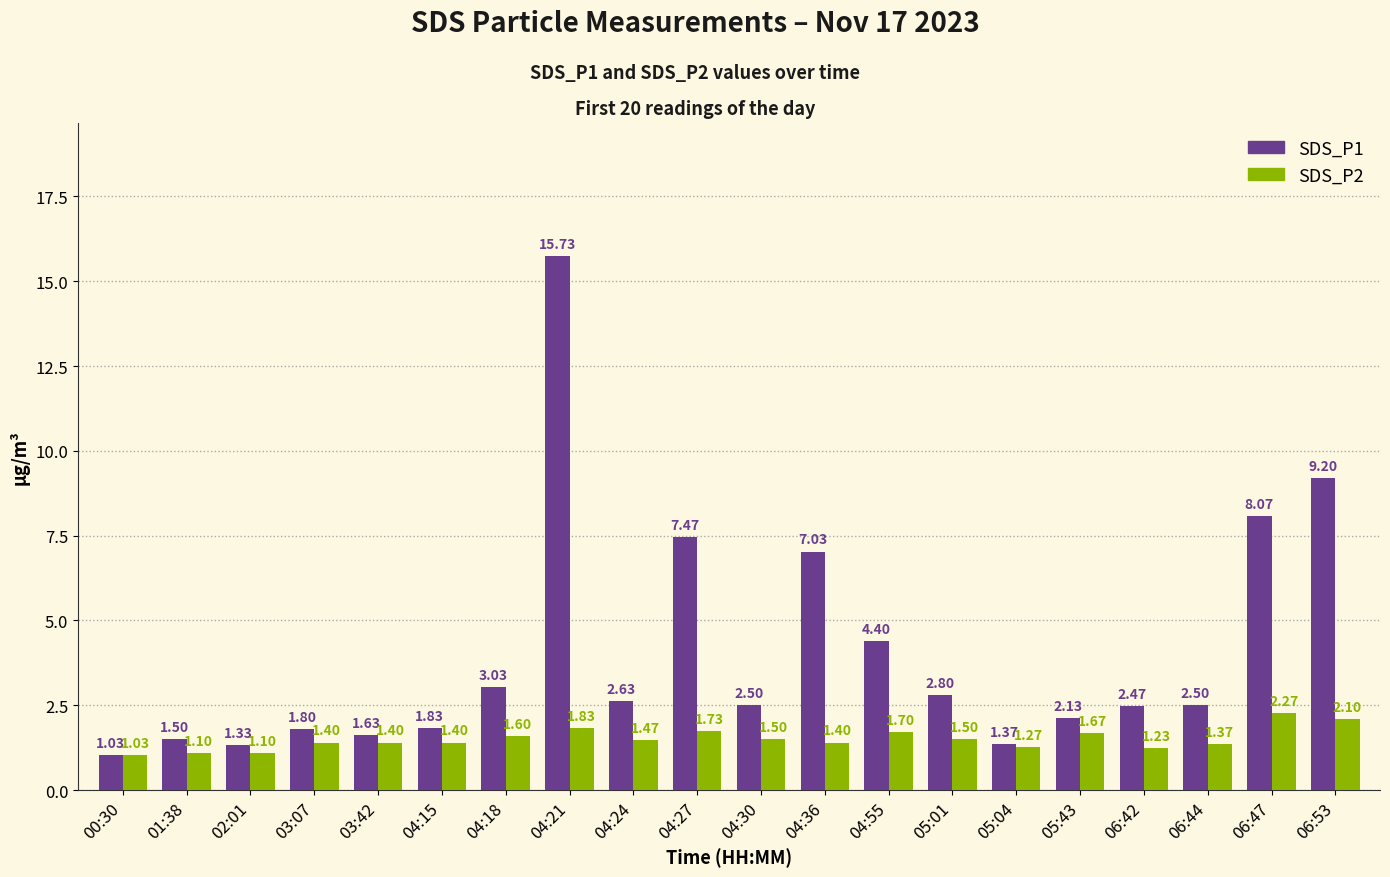

What is the approximate value of SDS_P2 at 03:07?

1.4